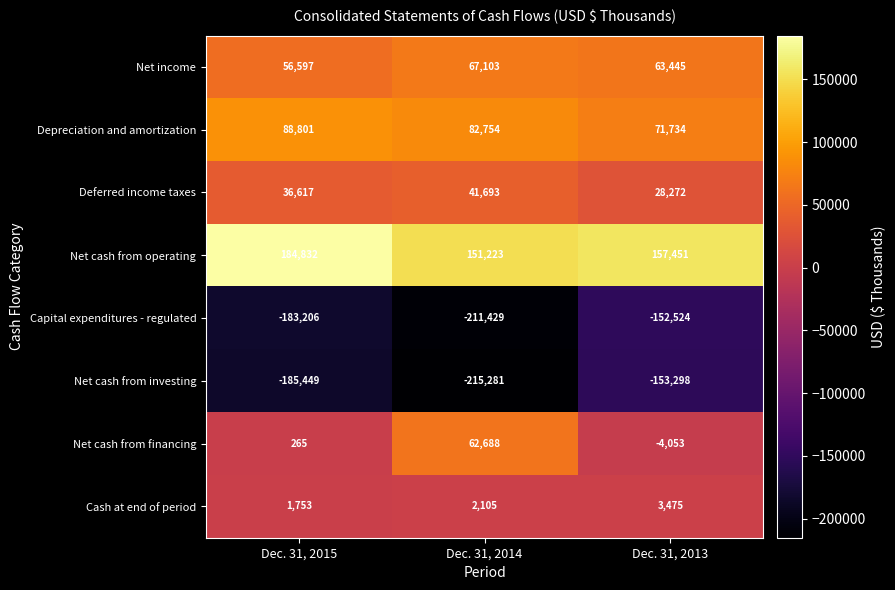

The value of Net income at Dec. 31, 2013 is 98148. True or false?

False